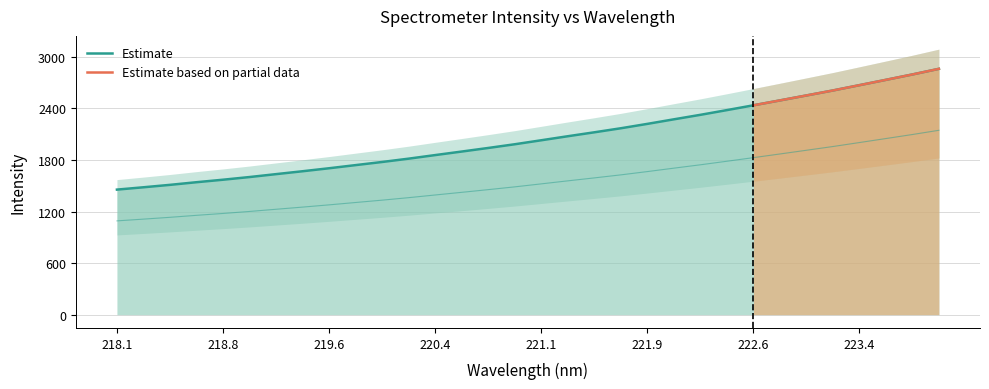

What value does the data have at 221.6902?

2169.3